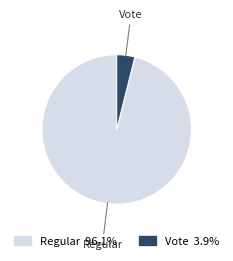

Count the number of slices in the pie.

2